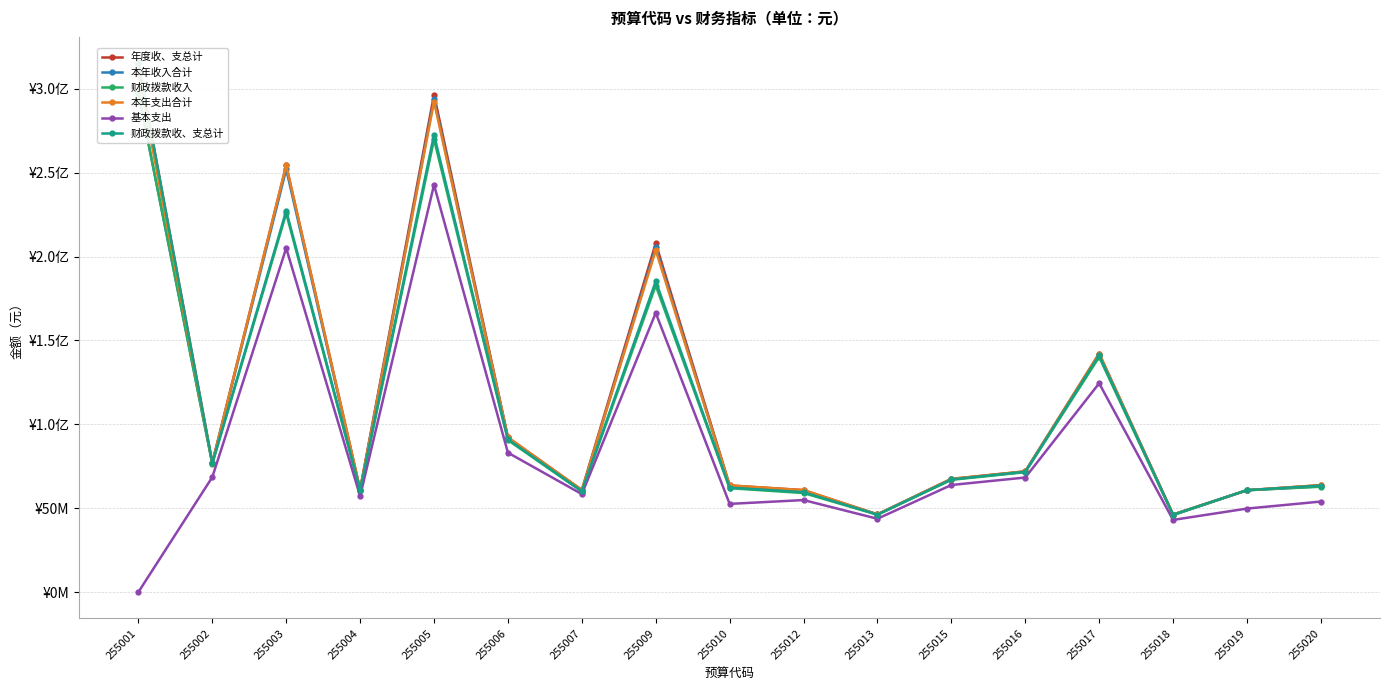

Is the value of 本年收入合计 at 255006 greater than the value of 本年支出合计 at 255017?

No